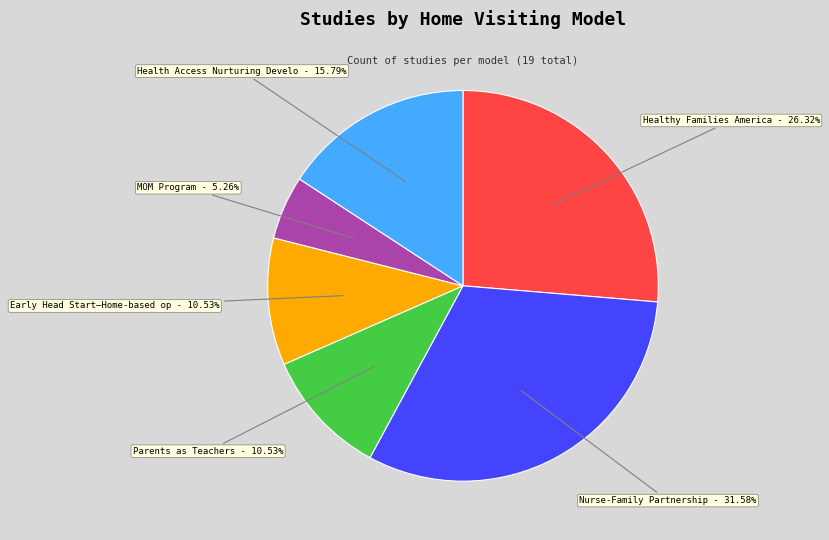

What is the ratio of the value at Parents as Teachers - 10.53% to the value at Nurse-Family Partnership - 31.58%?

0.3